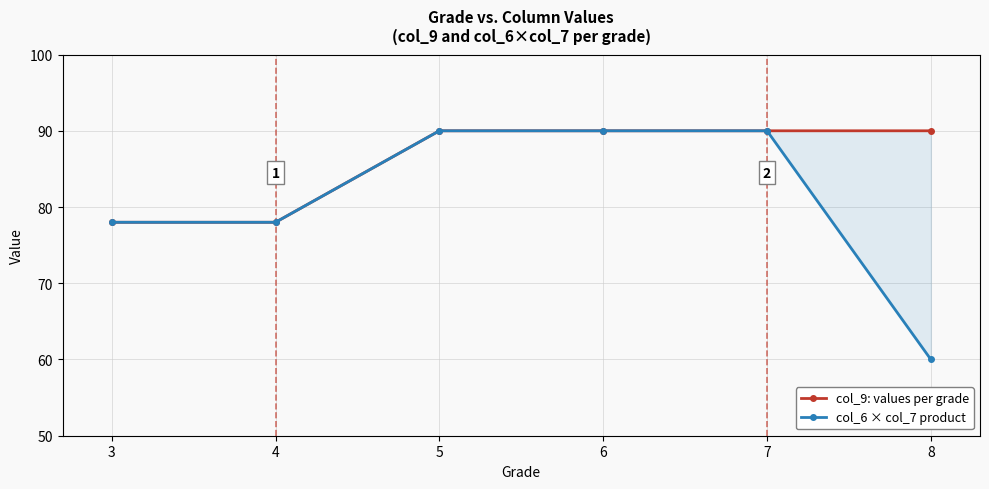

At which label does col_9: values per grade reach its minimum?

3